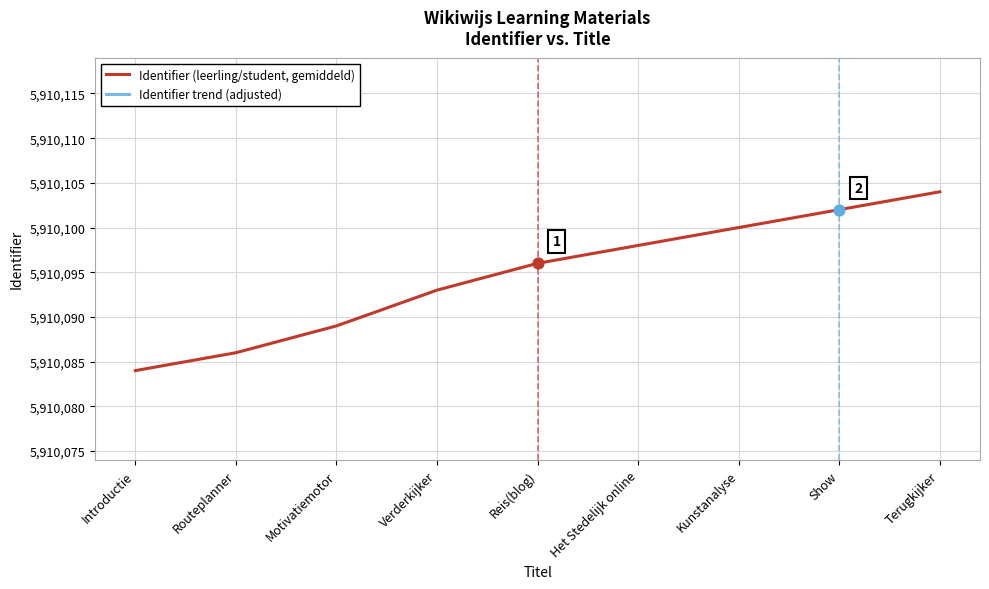

At which category is the sum across all series the highest?

Terugkijker